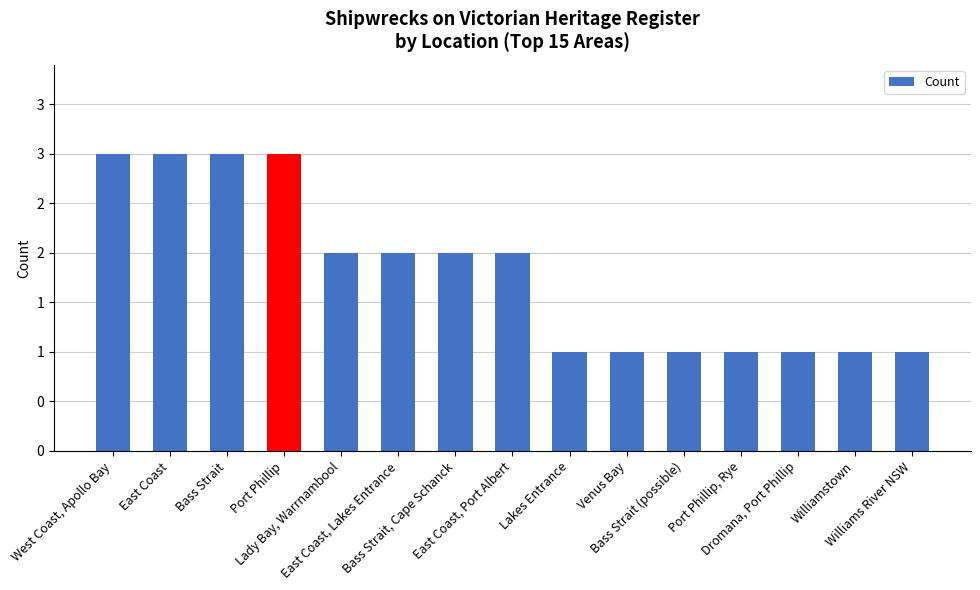

Which category has the lowest value across all series?

Lakes Entrance